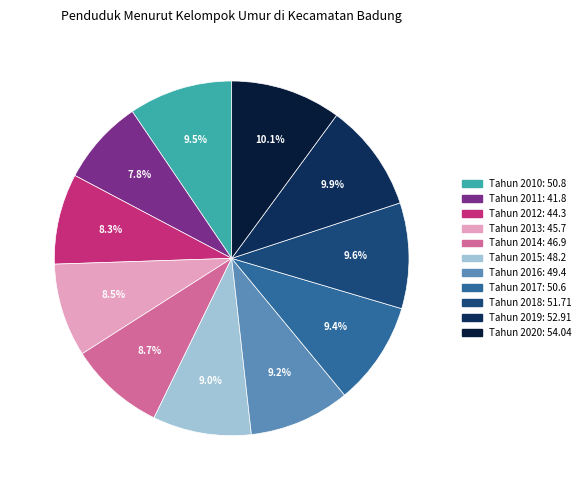

Do Tahun 2015 and Tahun 2012 together represent more than half of the pie?

No